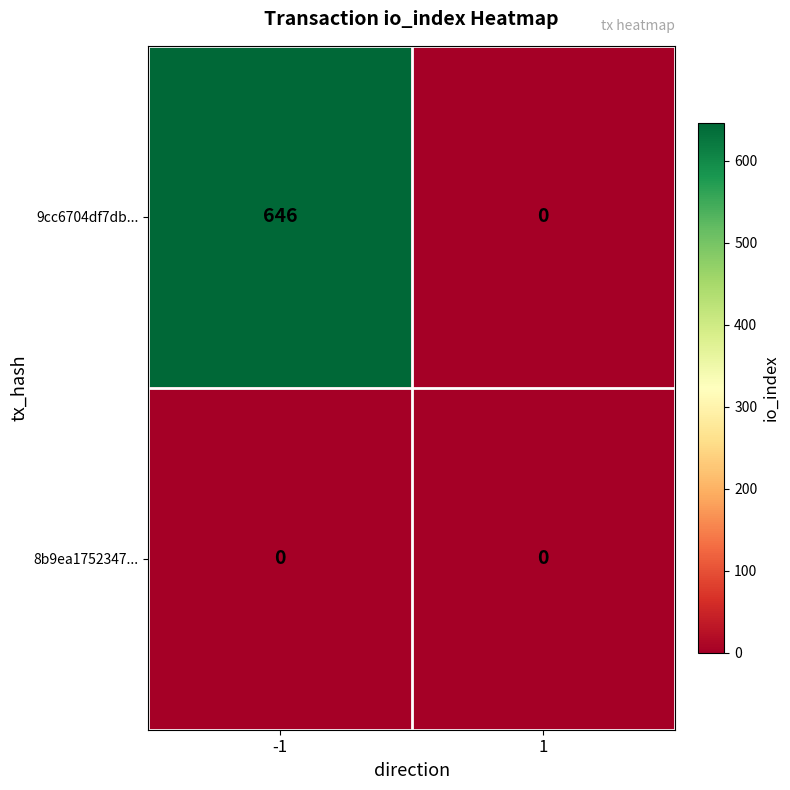

Which series has the largest range (max minus min)?

9cc6704df7db...